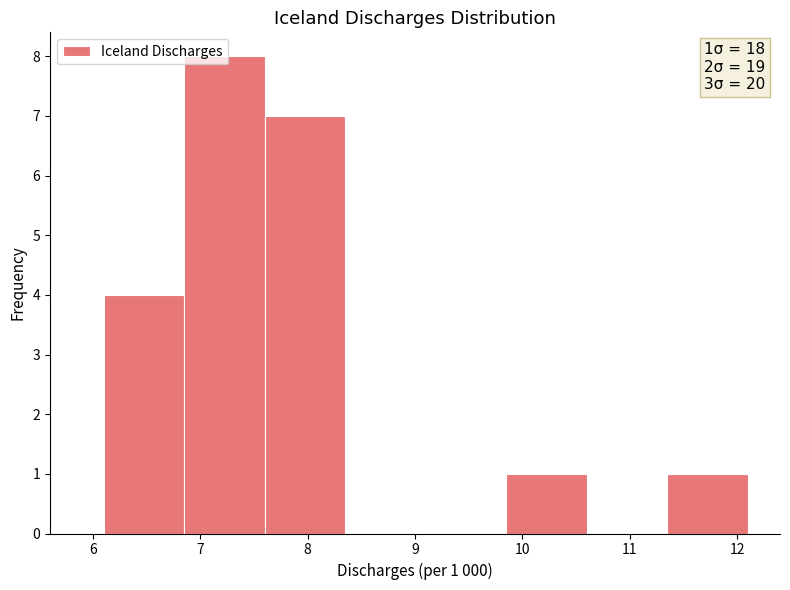

Which range on the x-axis has the tallest bar?

6.85 to 7.60